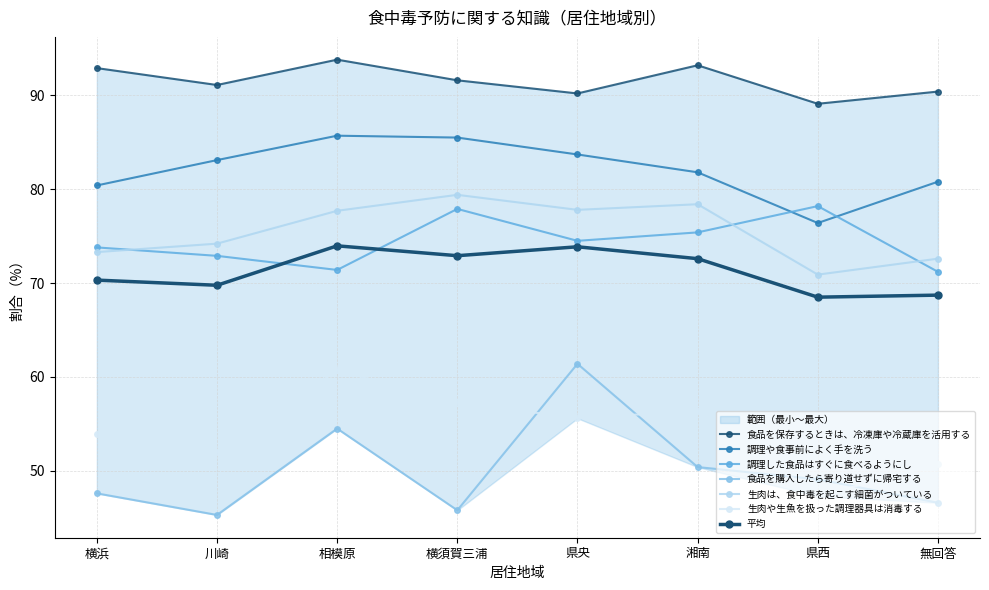

At which category does 食品を購入したら寄り道せずに帰宅する reach its first local valley?

川崎